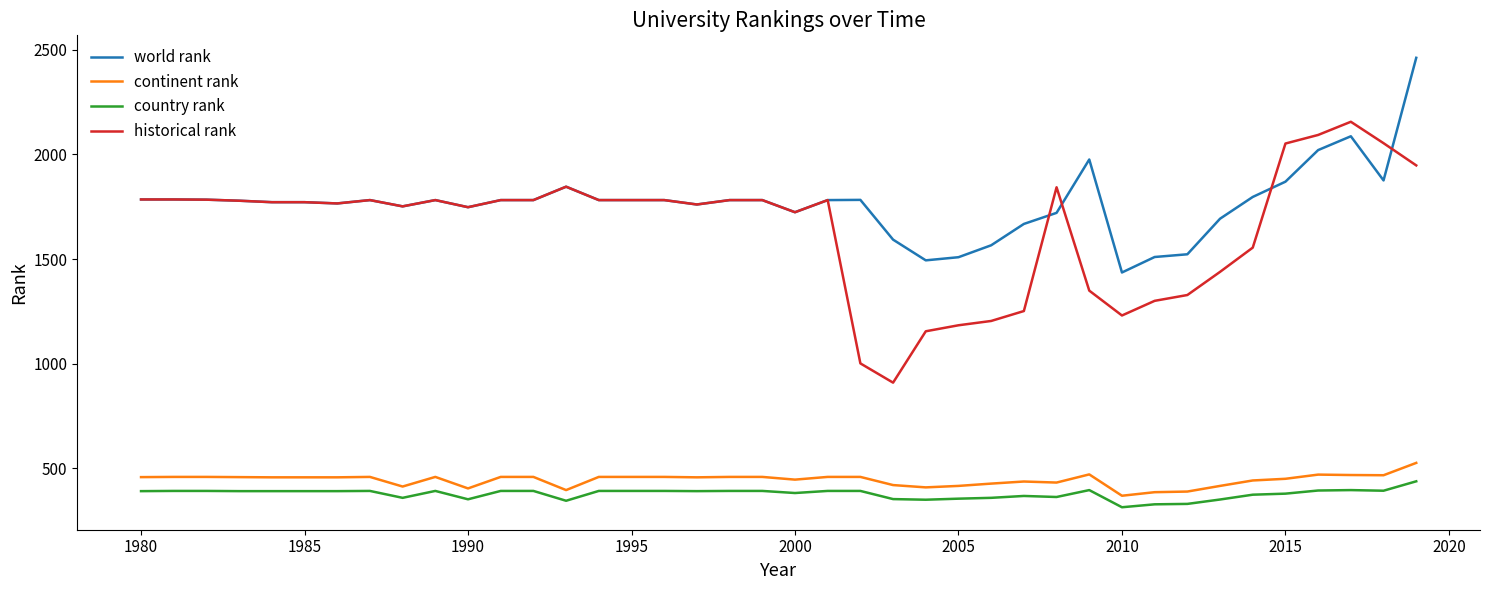

What is the maximum value shown in the chart?

2462.0